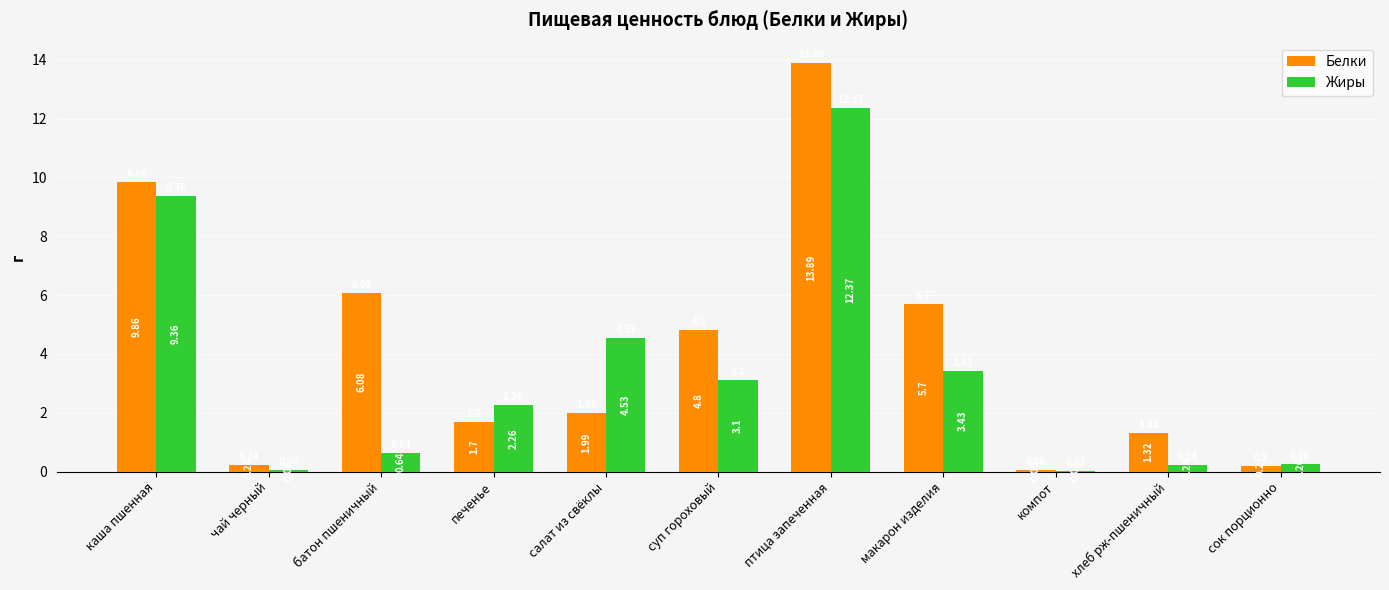

At which label does Белки reach its peak?

птица запеченная